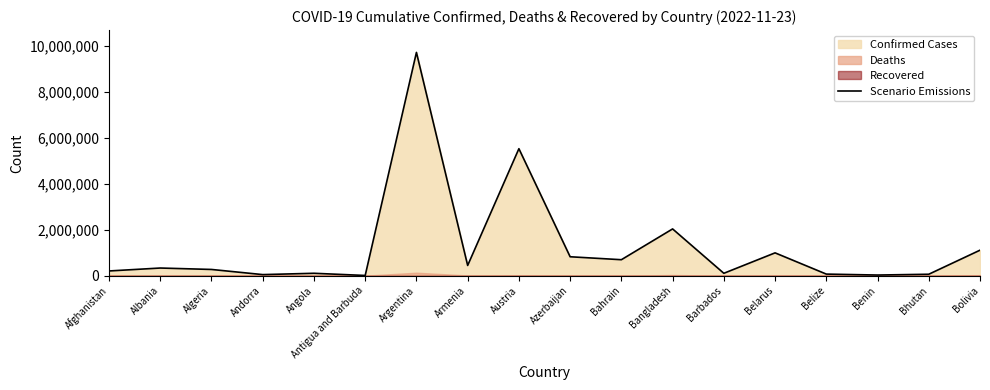

Is it true that the value at Algeria is 271041?

True